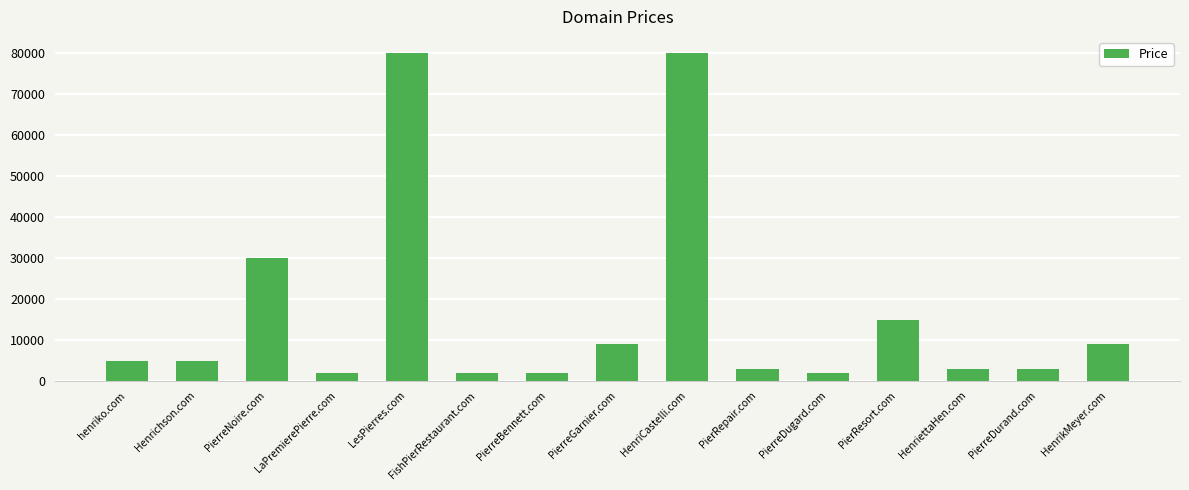

What is the smallest value displayed?

1888